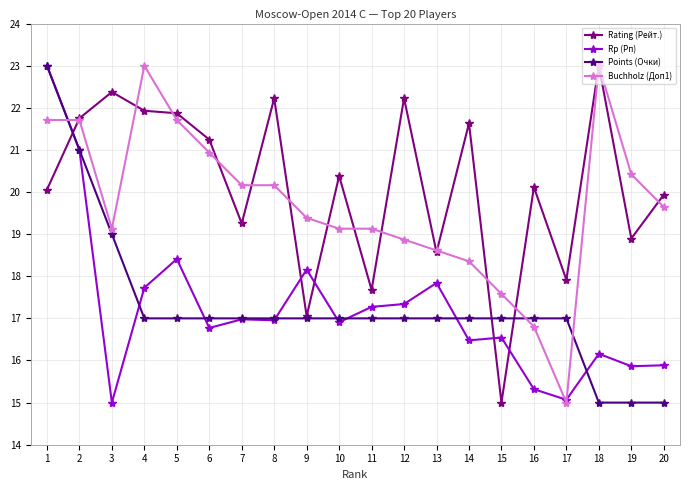

Is the value of Rp (Рп) at 7 greater than the value of Points (Очки) at 2?

No